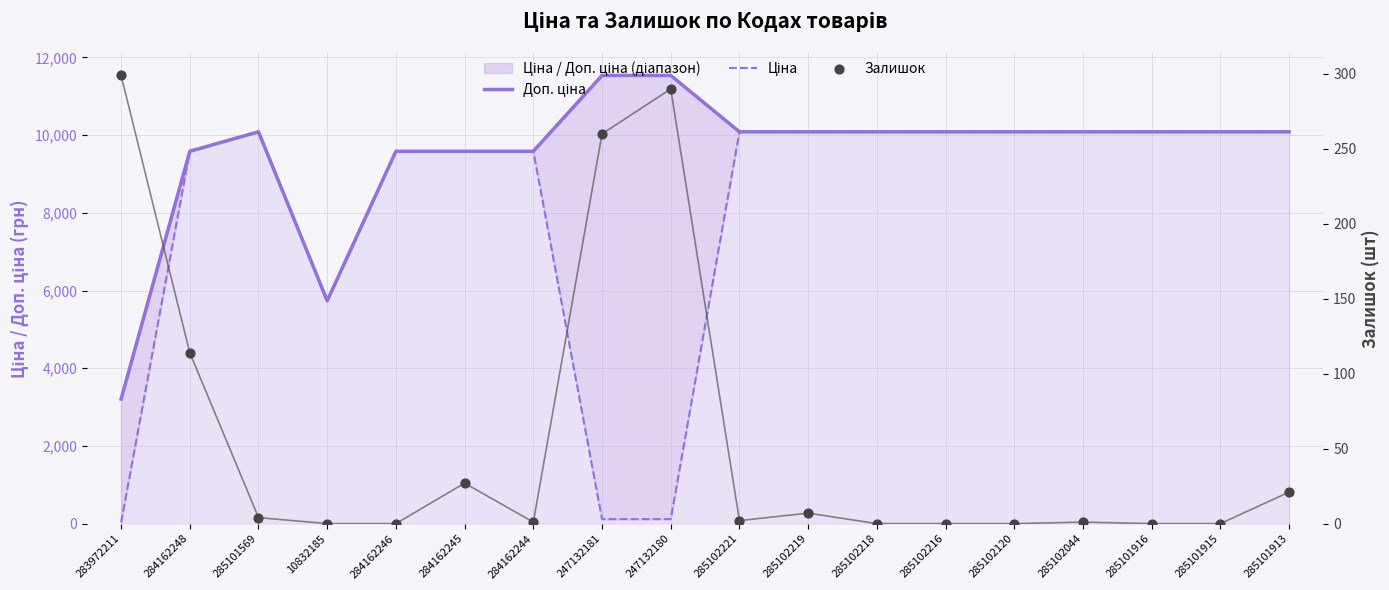

Is the value of Ціна at 284162244 greater than the value of Залишок at 285101915?

Yes